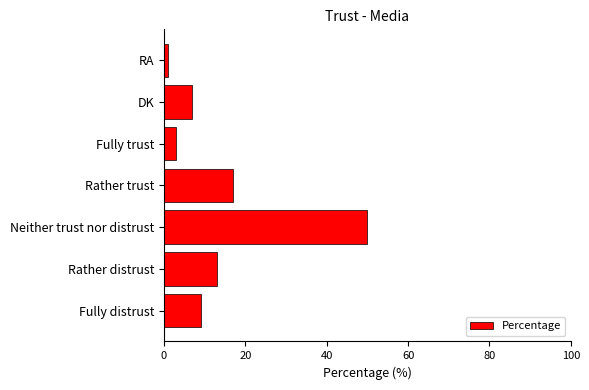

What is the maximum value shown in the chart?

50